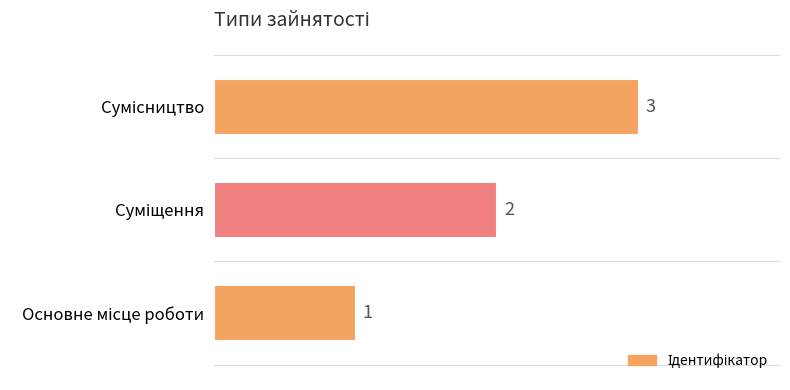

How many values are between 1 and 3?

3